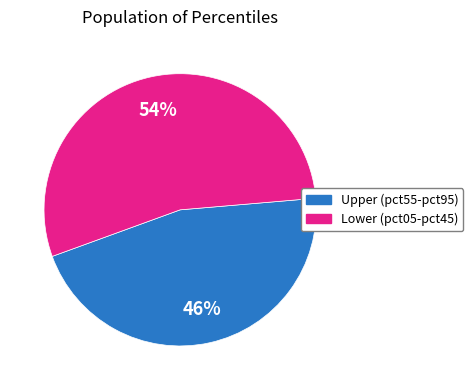

To the nearest percent, what is the difference between the largest and smallest slice percentages?

8%